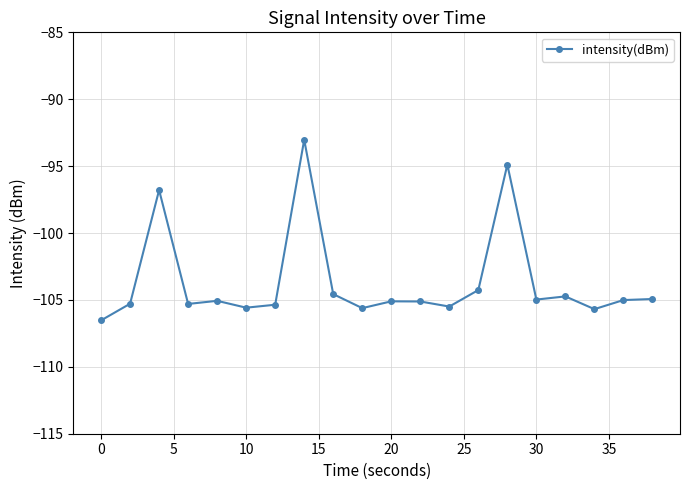

What is the minimum value shown in the chart?

-106.5